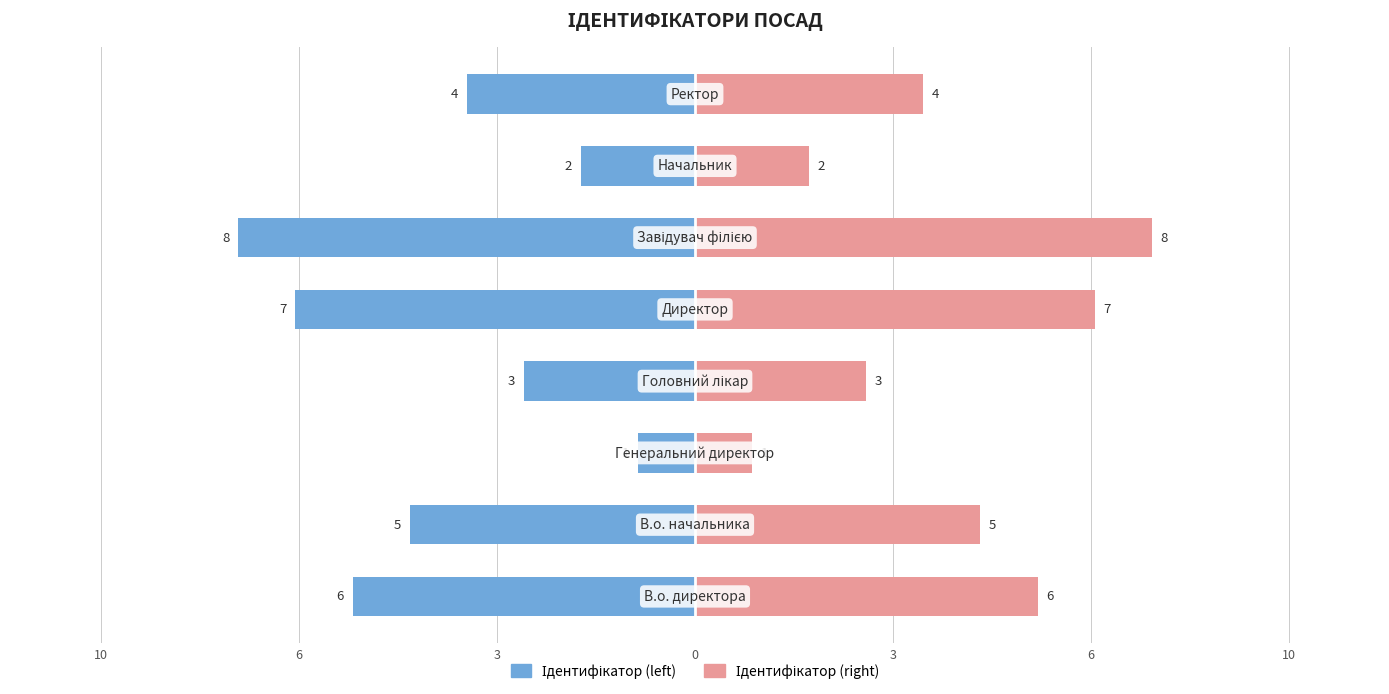

What value does the Ідентифікатор (left) series have at 3?

-1